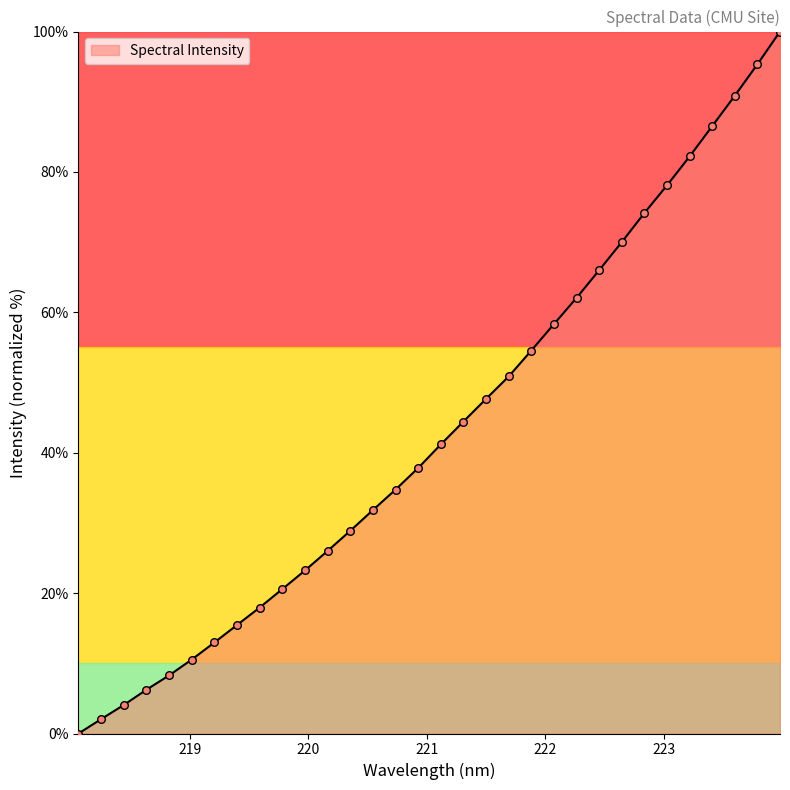

What is the greatest value displayed?

100.0